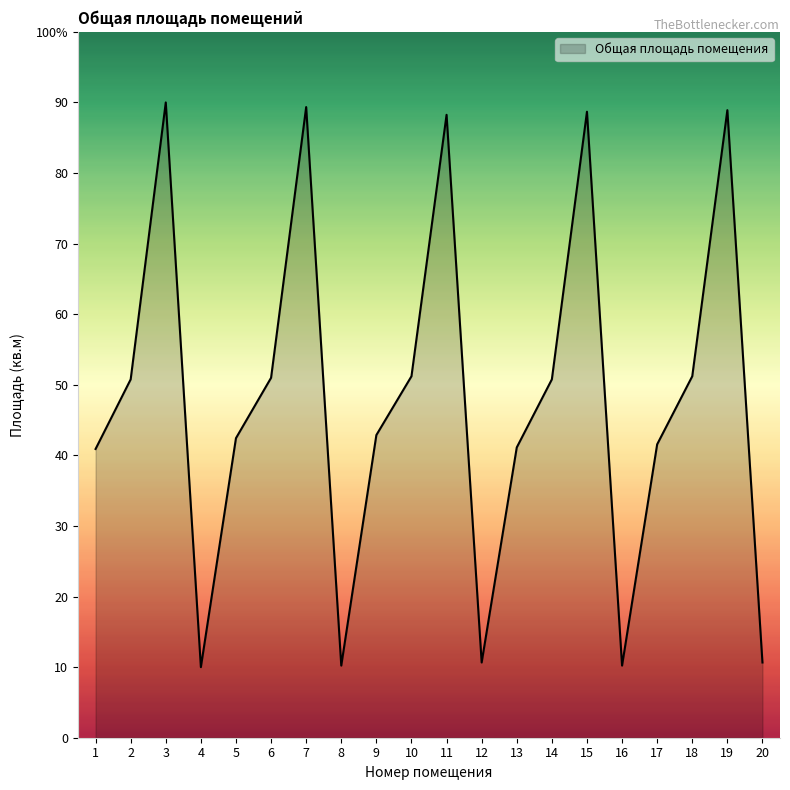

What is the greatest value displayed?

90.0